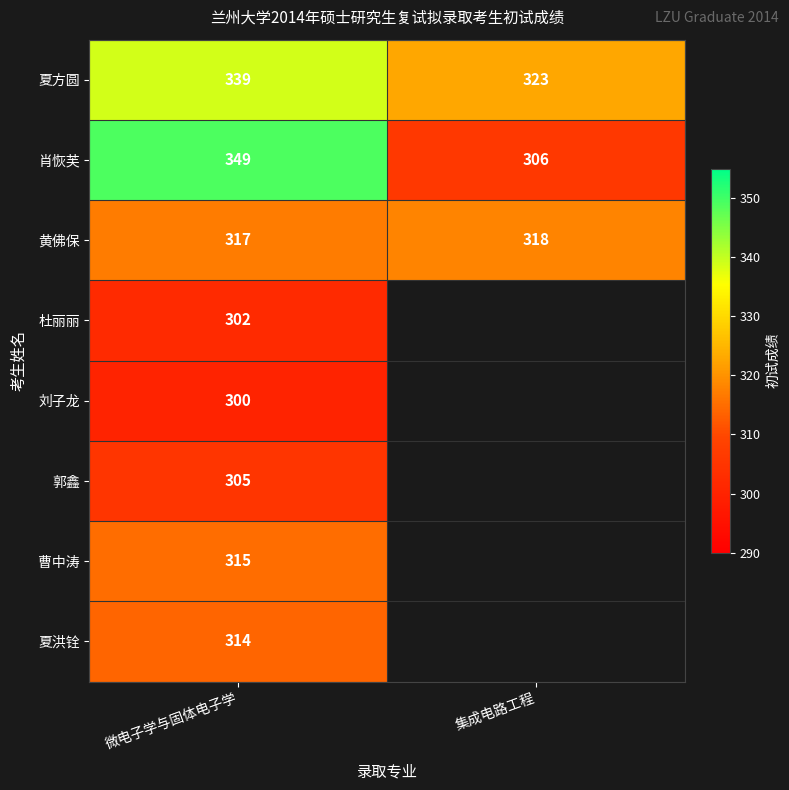

What is the spread (max minus min) of values at 微电子学与固体电子学?

49